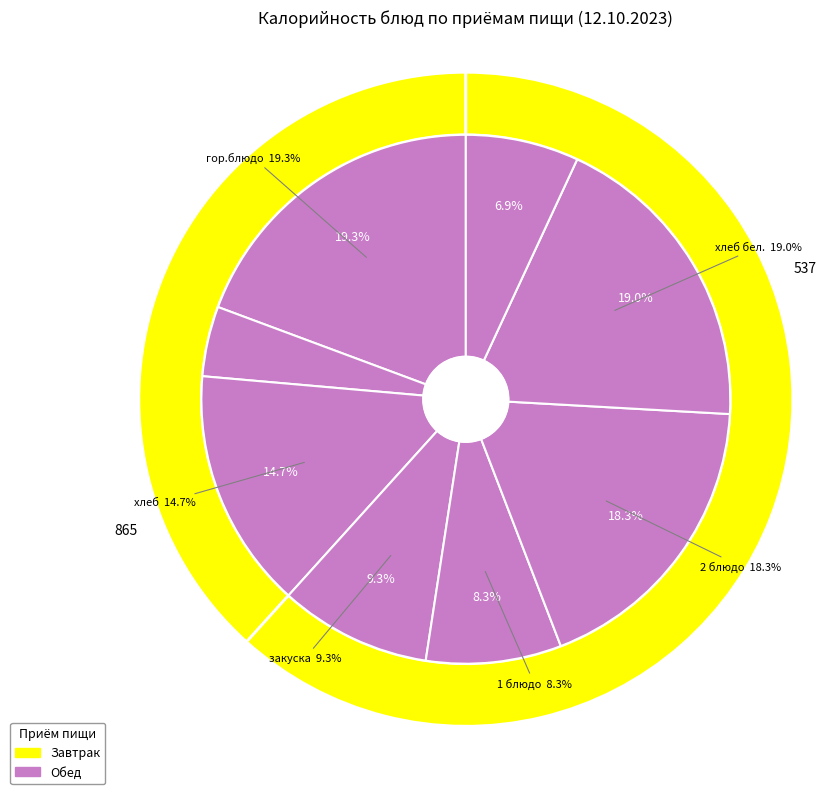

How many slices are in this pie chart?

8